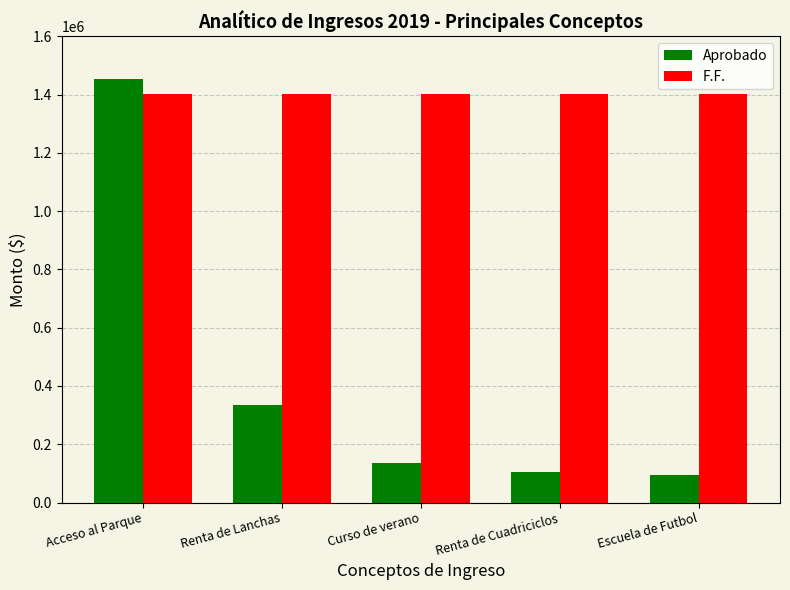

What is the difference between the Aprobado values at Acceso al Parque and Renta de Lanchas?

1118400